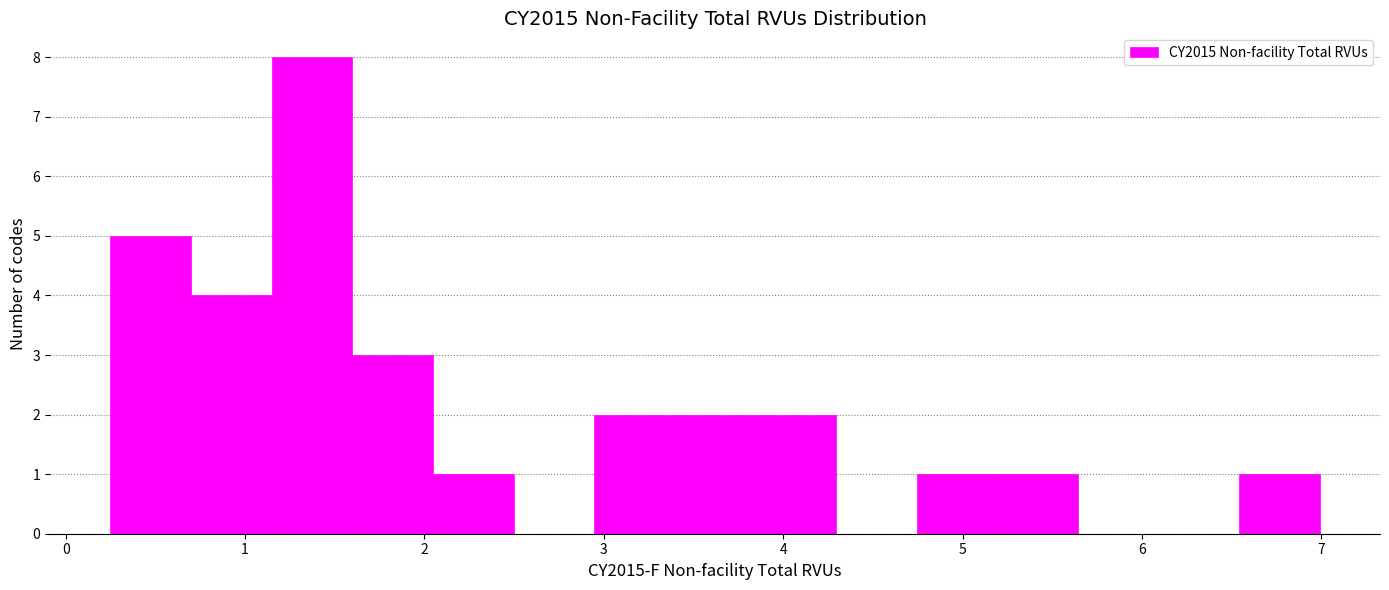

What is the height of the bar covering 3.8 to 4.3 on the x-axis? Neither the bar edges nor the heights are printed on the chart, so give them approximately, as read against the axes.

2